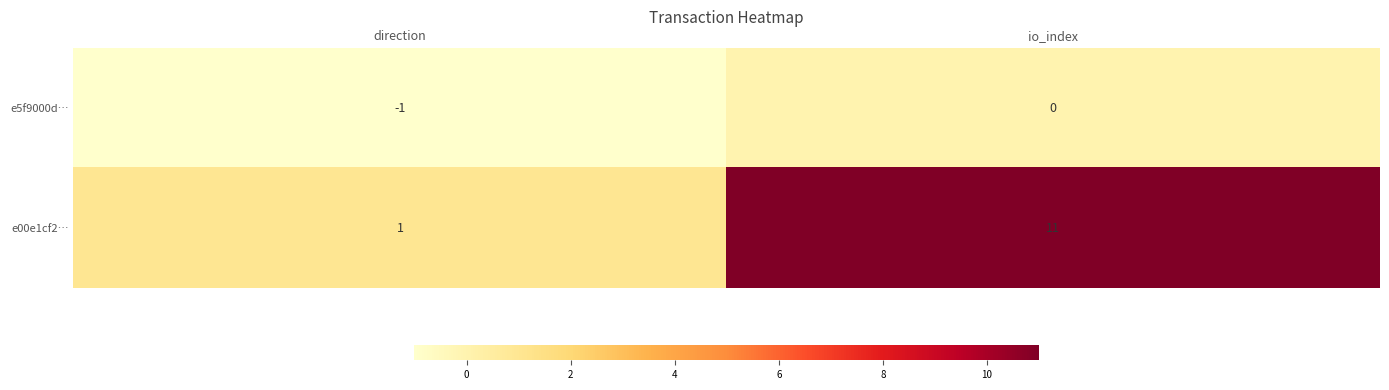

Which series has the widest spread of values?

e00e1cf2…